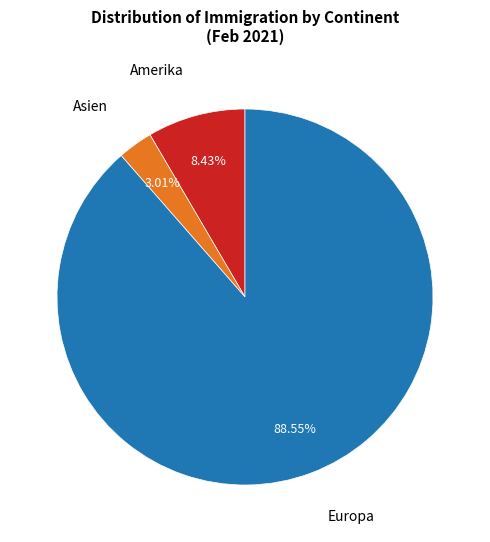

Combined, do Europa and Asien account for over 50%?

Yes